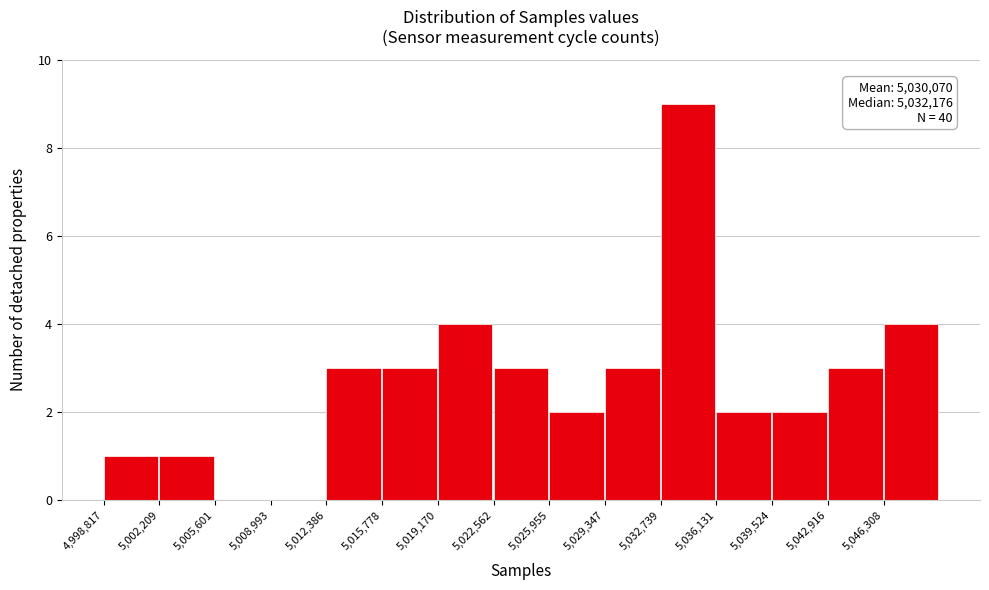

Over which range of the x-axis is the bar tallest?

5032500 to 5036000